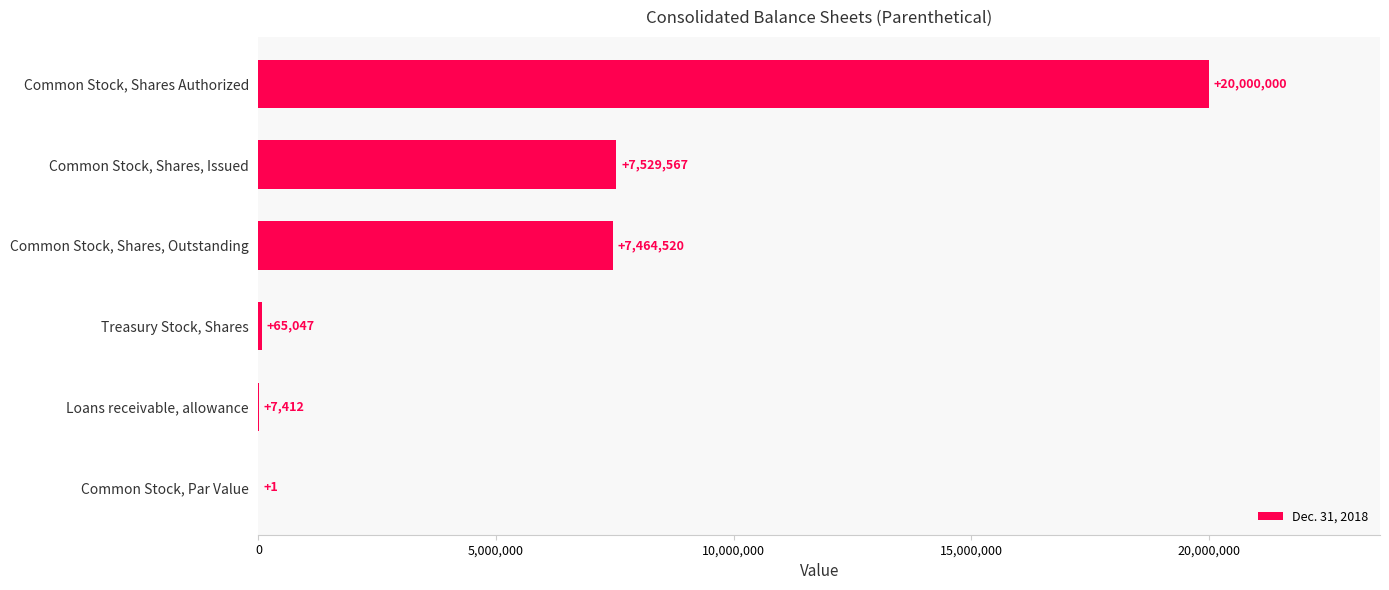

What is the maximum value shown in the chart?

20000000